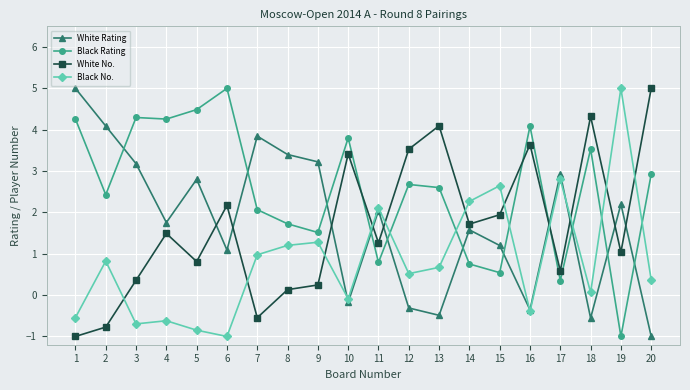

The White Rating series shows 3.4 at 19. True or false?

False